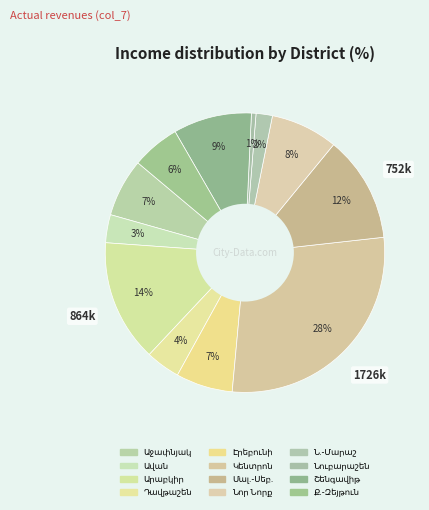

What is the change in value from Մալ.-Սեբ. to Շենգավիթ?

-197459.6